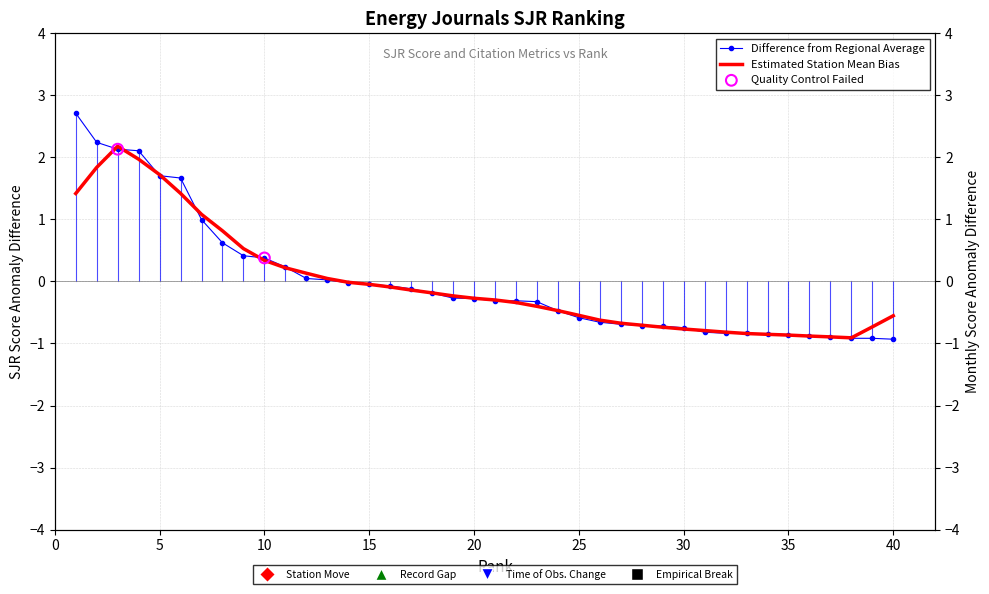

At how many categories does at least one series exceed 0?

13